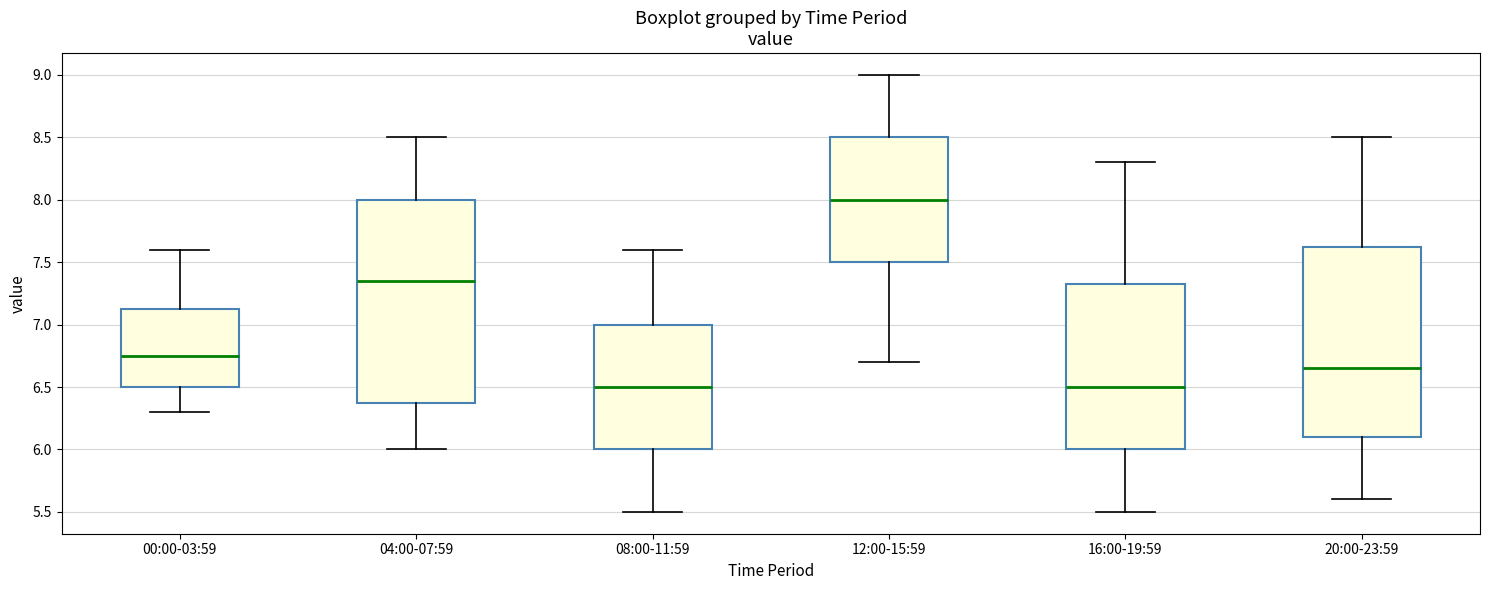

Where is the lower edge of the box for 20:00-23:59 on the y-axis? The values are not printed on the chart, so give them approximately, as read against the axis.

6.10